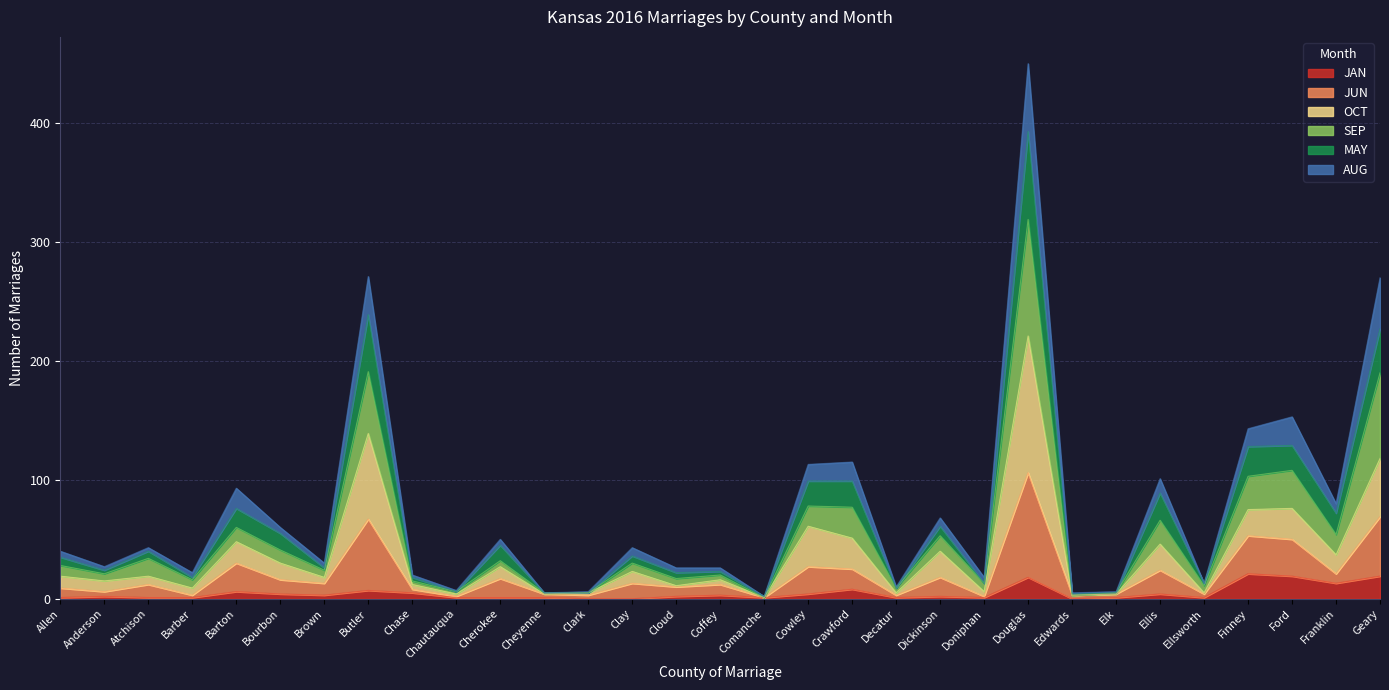

True or false: MAY has a value of 22 at Allen.

False